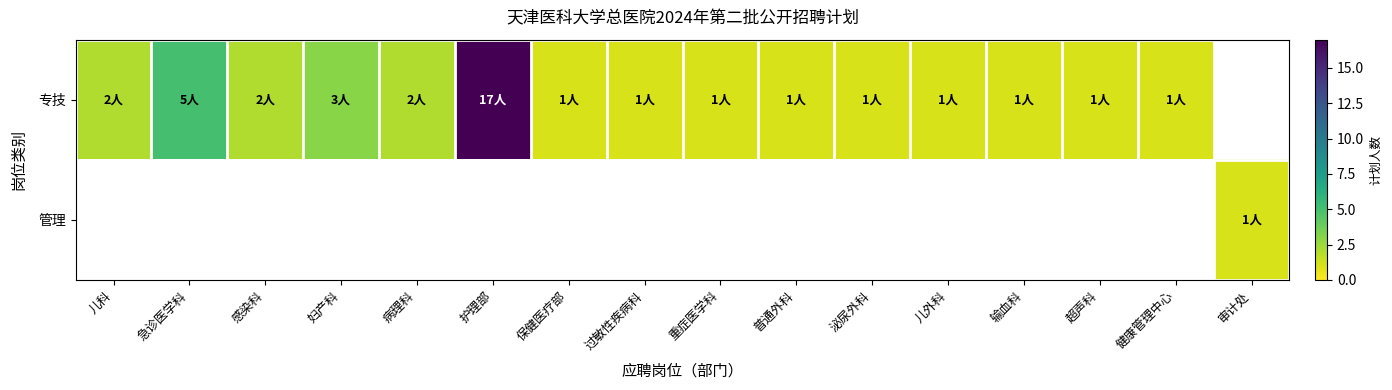

Which has a higher value, 泌尿外科 or 重症医学科?

泌尿外科